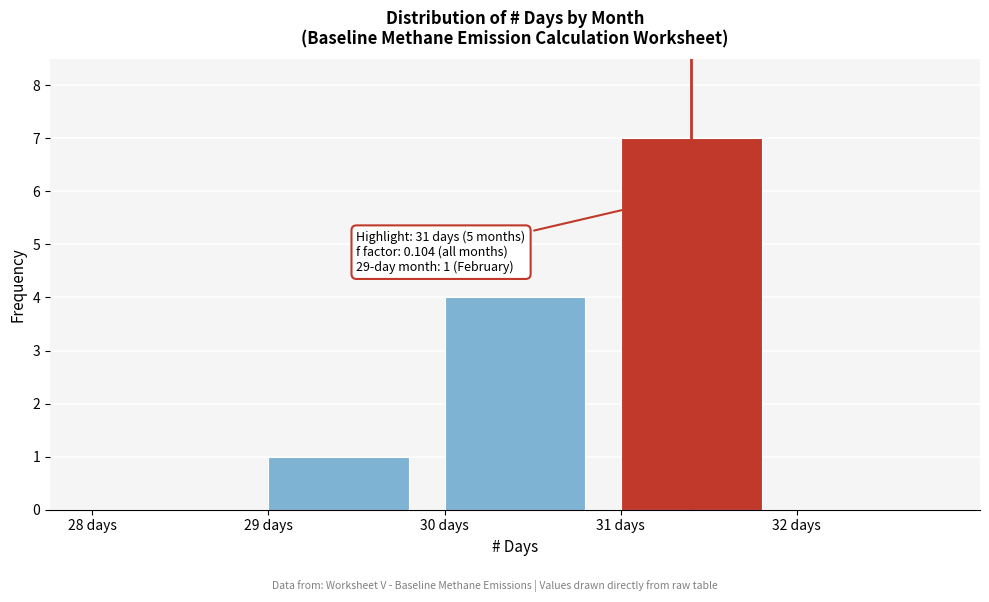

Over which range of the x-axis is the bar tallest?

31 to 32